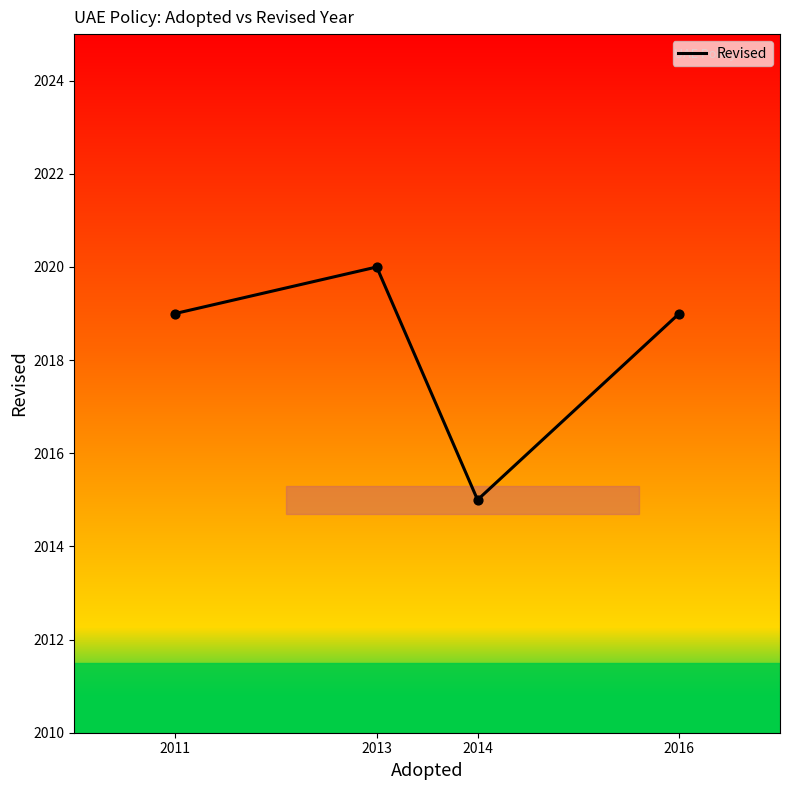

Which has a higher value, 2014 or 2011?

2011